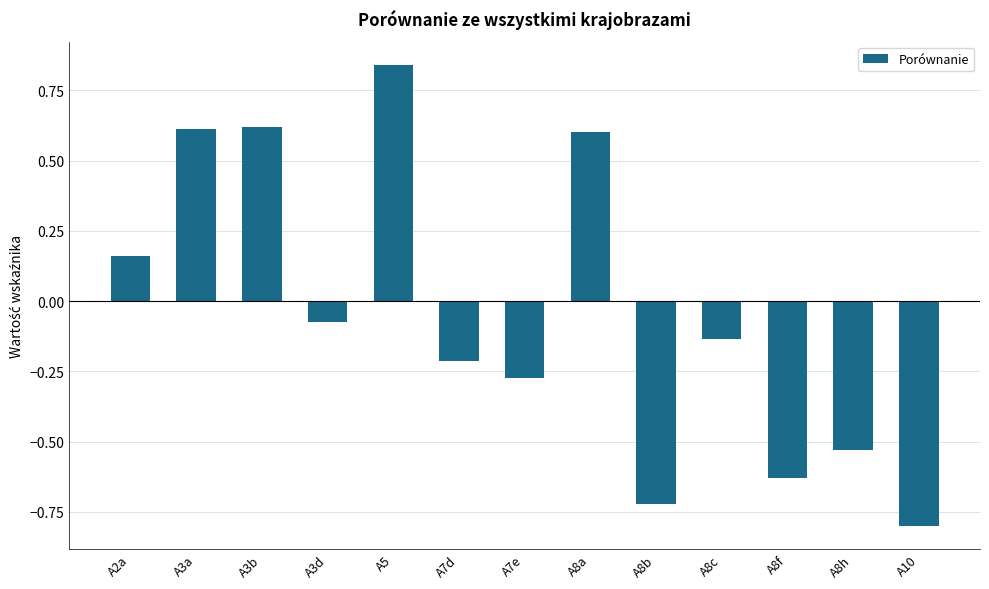

Which category has the lowest value across all series?

A10